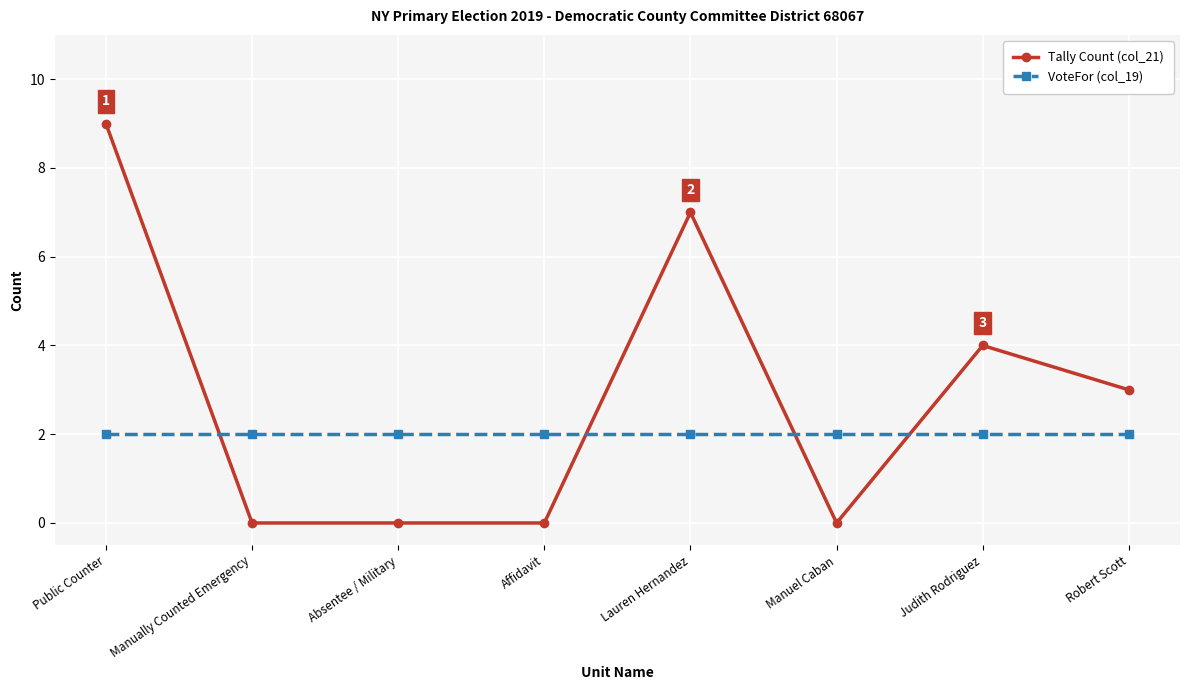

What position from the left is Robert Scott?

8